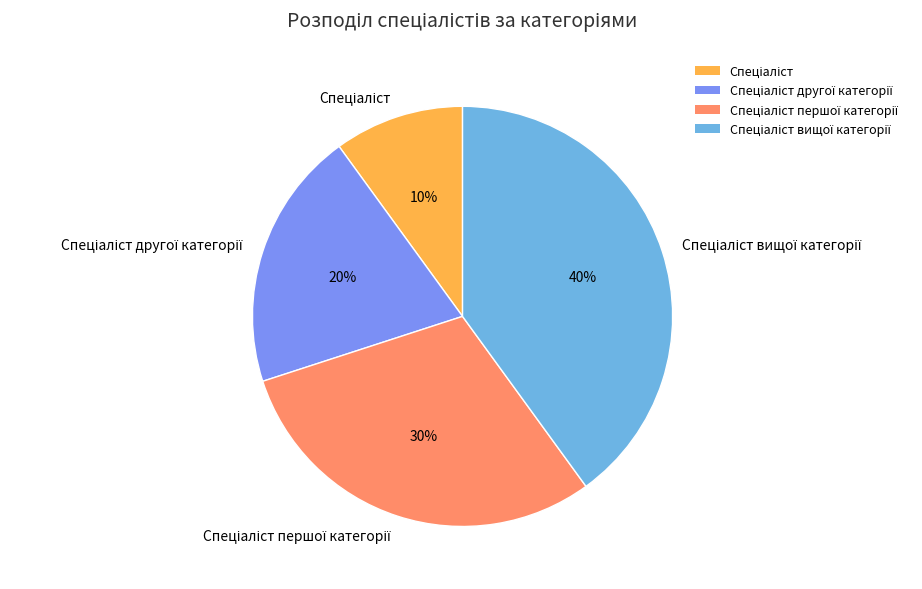

To the nearest percent, what is the difference between the largest and smallest slice percentages?

30%